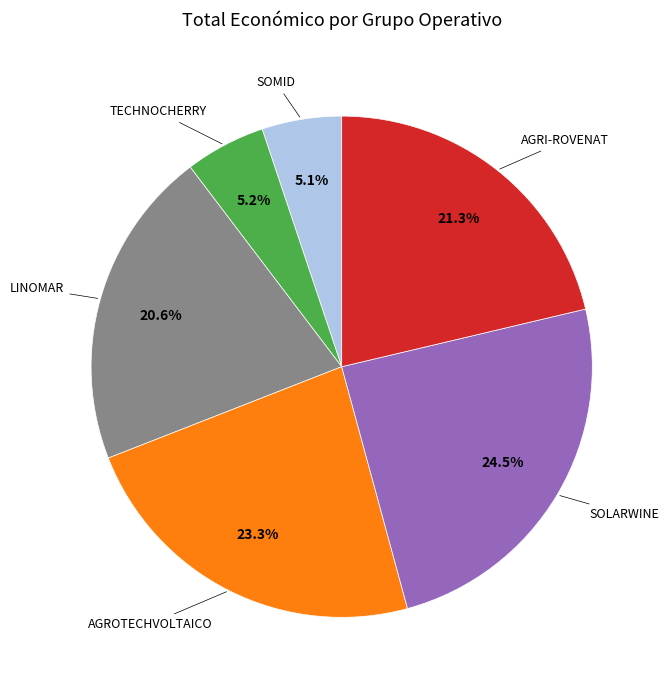

Is there any slice that represents more than half of the pie?

No